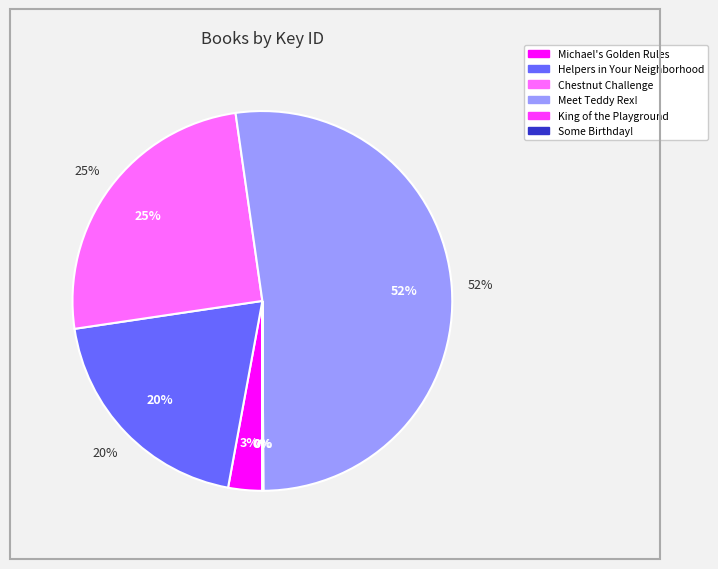

How many slices are in this pie chart?

6